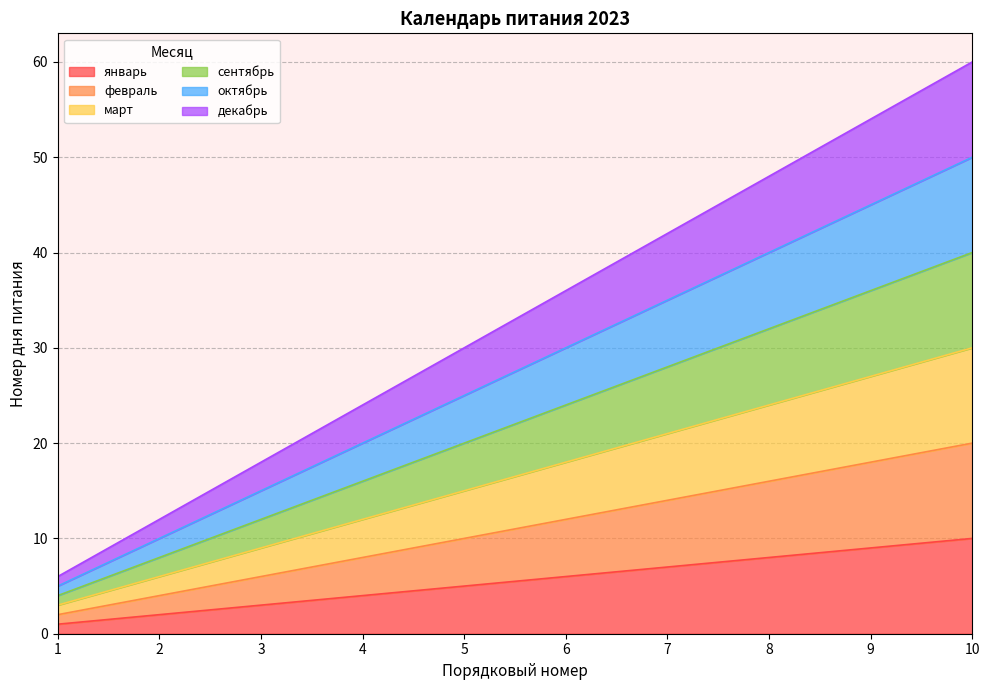

What are all the series names shown in the legend?

январь, февраль, март, сентябрь, октябрь, декабрь